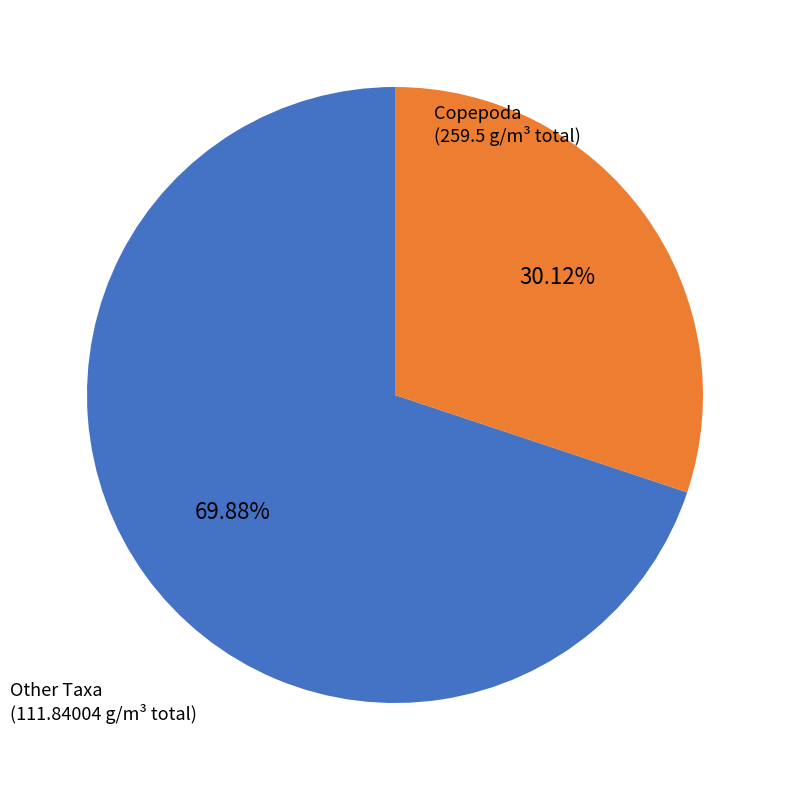

Rank the categories by value from highest to lowest.

Copepoda, Other Taxa